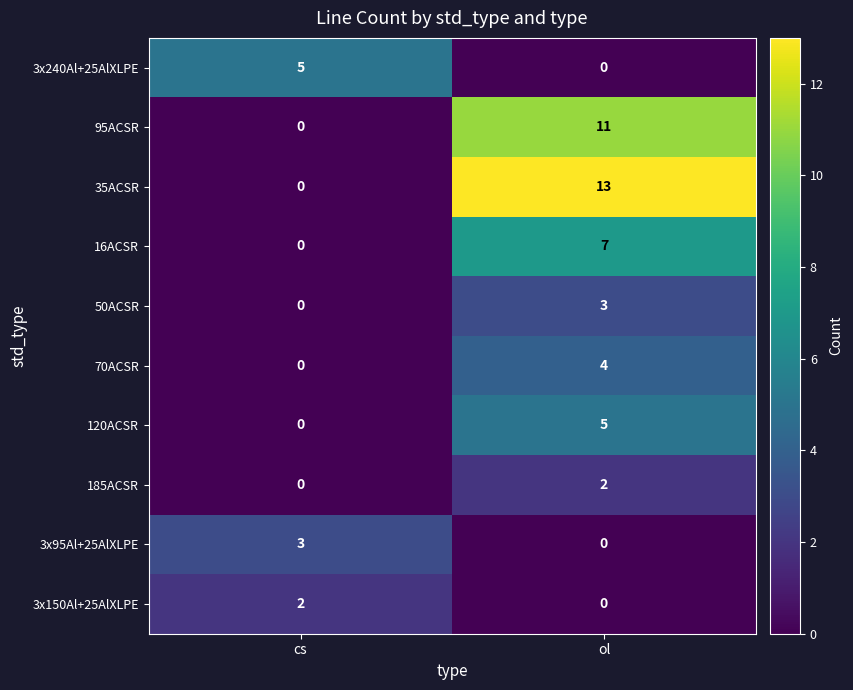

At how many categories does at least one series exceed 8?

1